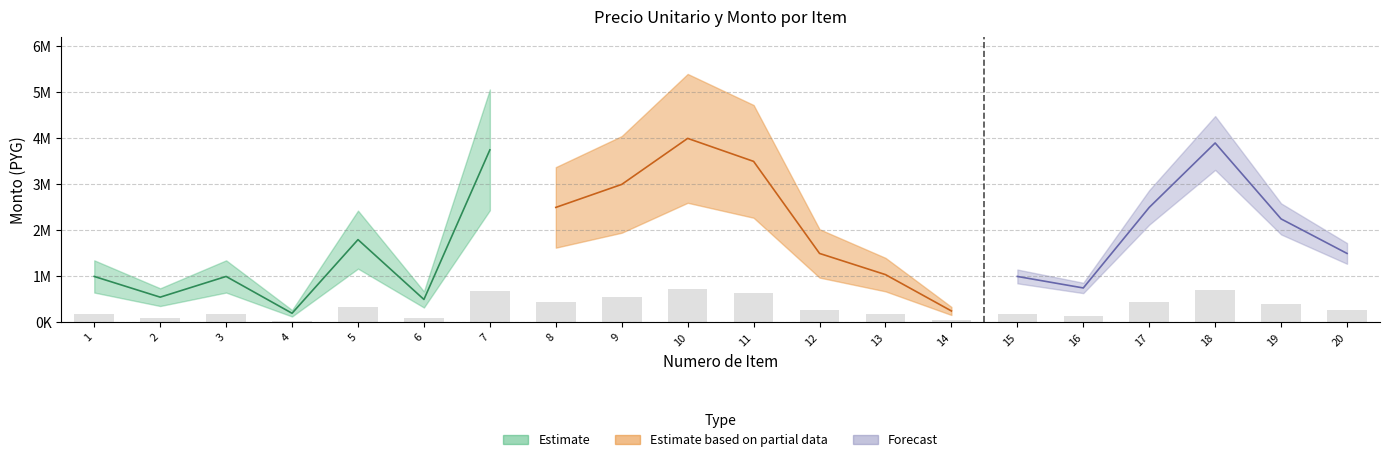

What is the value of the cantidad bar at the 16th from the left?

1